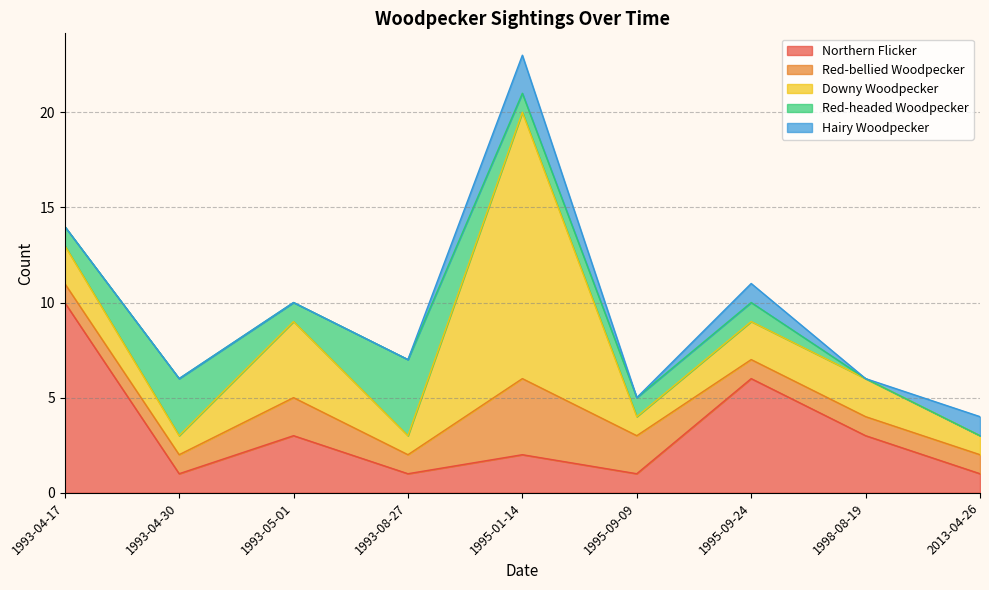

What are all the series names shown in the legend?

Northern Flicker, Red-bellied Woodpecker, Downy Woodpecker, Red-headed Woodpecker, Hairy Woodpecker